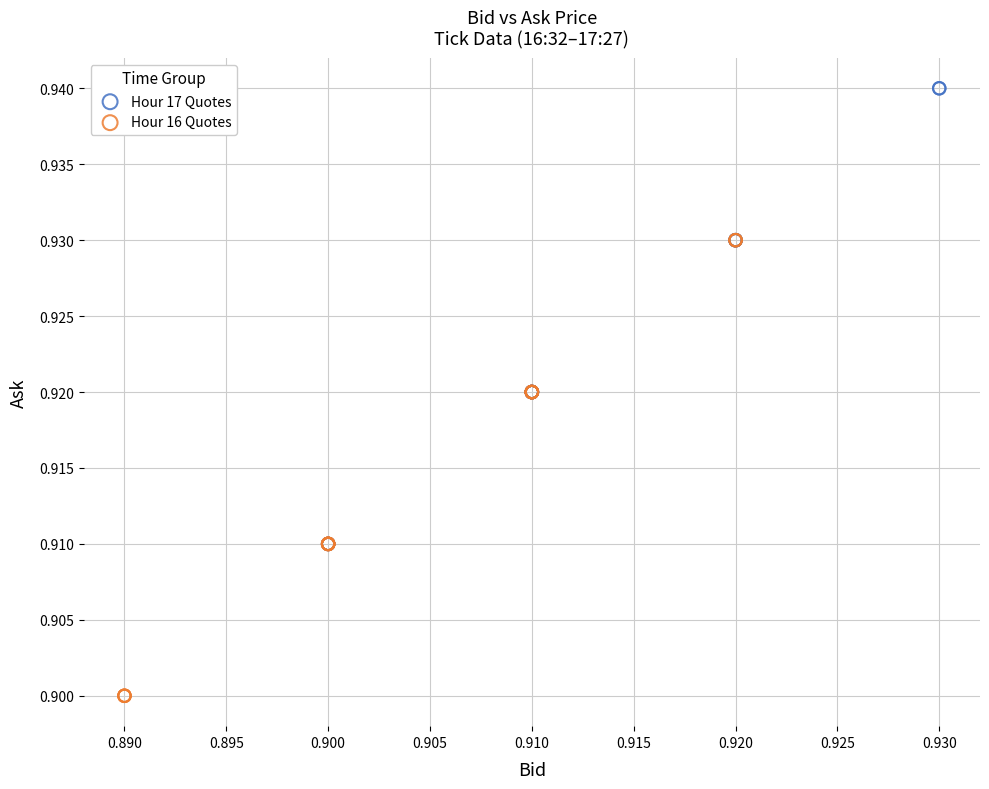

What are all the series names shown in the legend?

Hour 17 Quotes, Hour 16 Quotes